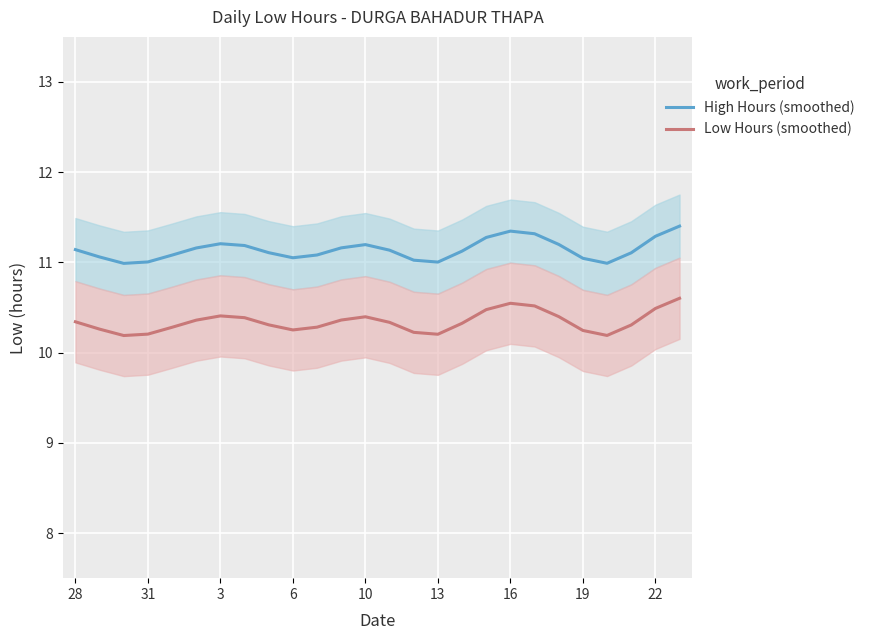

Reading right to left, transcribe all the data shown in this chart.

High Hours (smoothed): 11.4	11.3	11.1	11.0	11.0	11.2	11.3	11.3	11.3	11.1	11.0	11.0	11.1	11.2	11.2	11.1	11.1	11.1	11.2	11.2	11.2	11.1	11.0	11.0	11.1	11.1
Low Hours (smoothed): 10.6	10.5	10.3	10.2	10.2	10.4	10.5	10.5	10.5	10.3	10.2	10.2	10.3	10.4	10.4	10.3	10.3	10.3	10.4	10.4	10.4	10.3	10.2	10.2	10.3	10.3